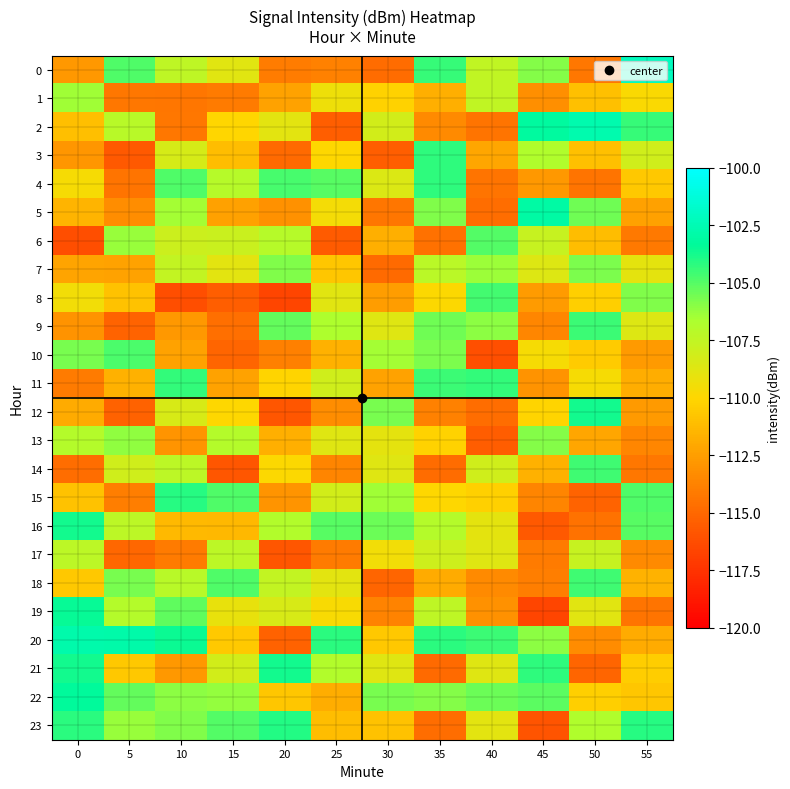

What is the minimum value shown in the chart?

-116.6